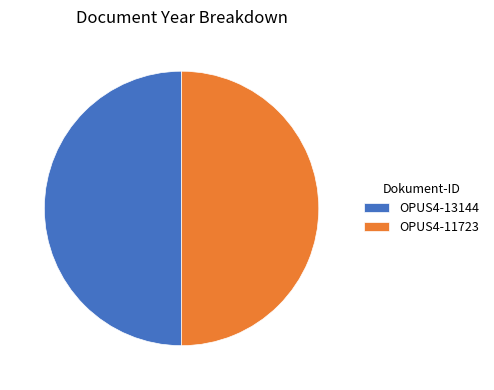

Approximately how many times larger is the value at OPUS4-11723 compared to OPUS4-13144?

1.0